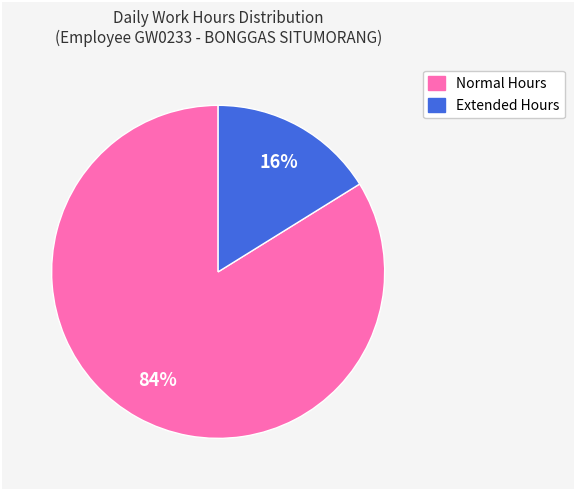

To the nearest percent, what is the average slice percentage?

50%